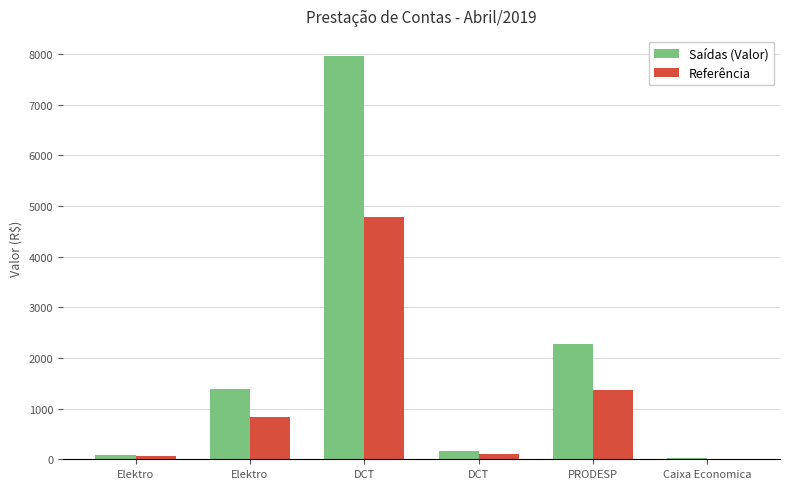

What is the smallest value displayed?

12.4